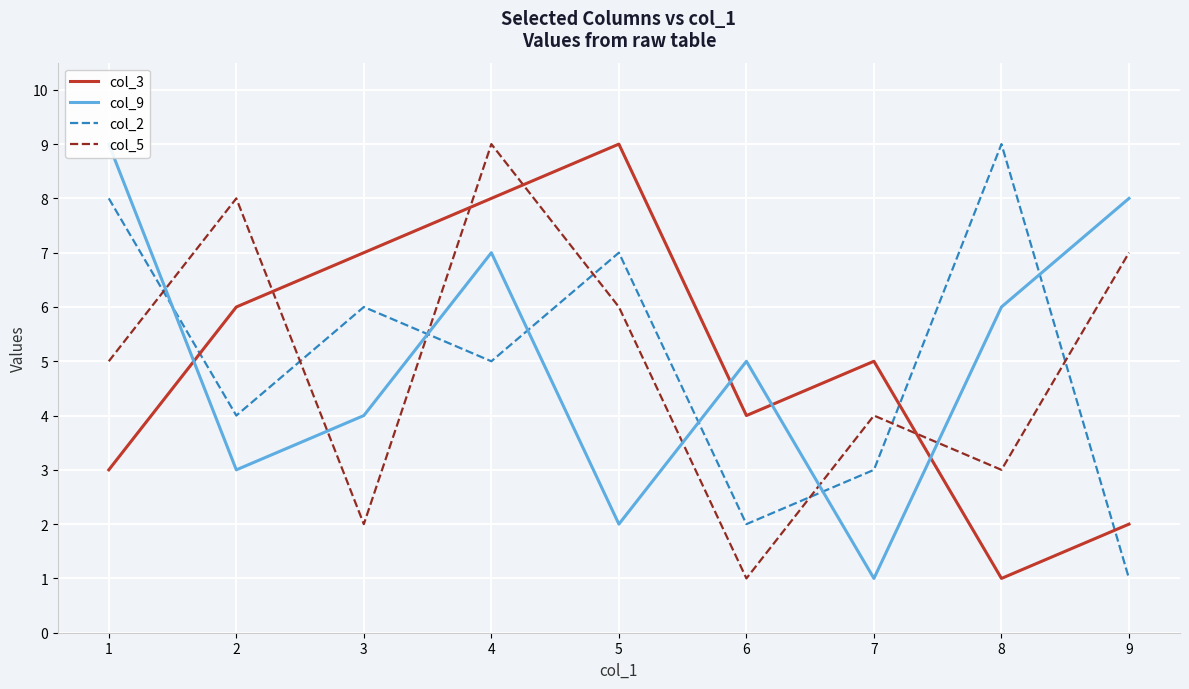

Rank the series at 9 from highest to lowest value.

col_9, col_5, col_3, col_2